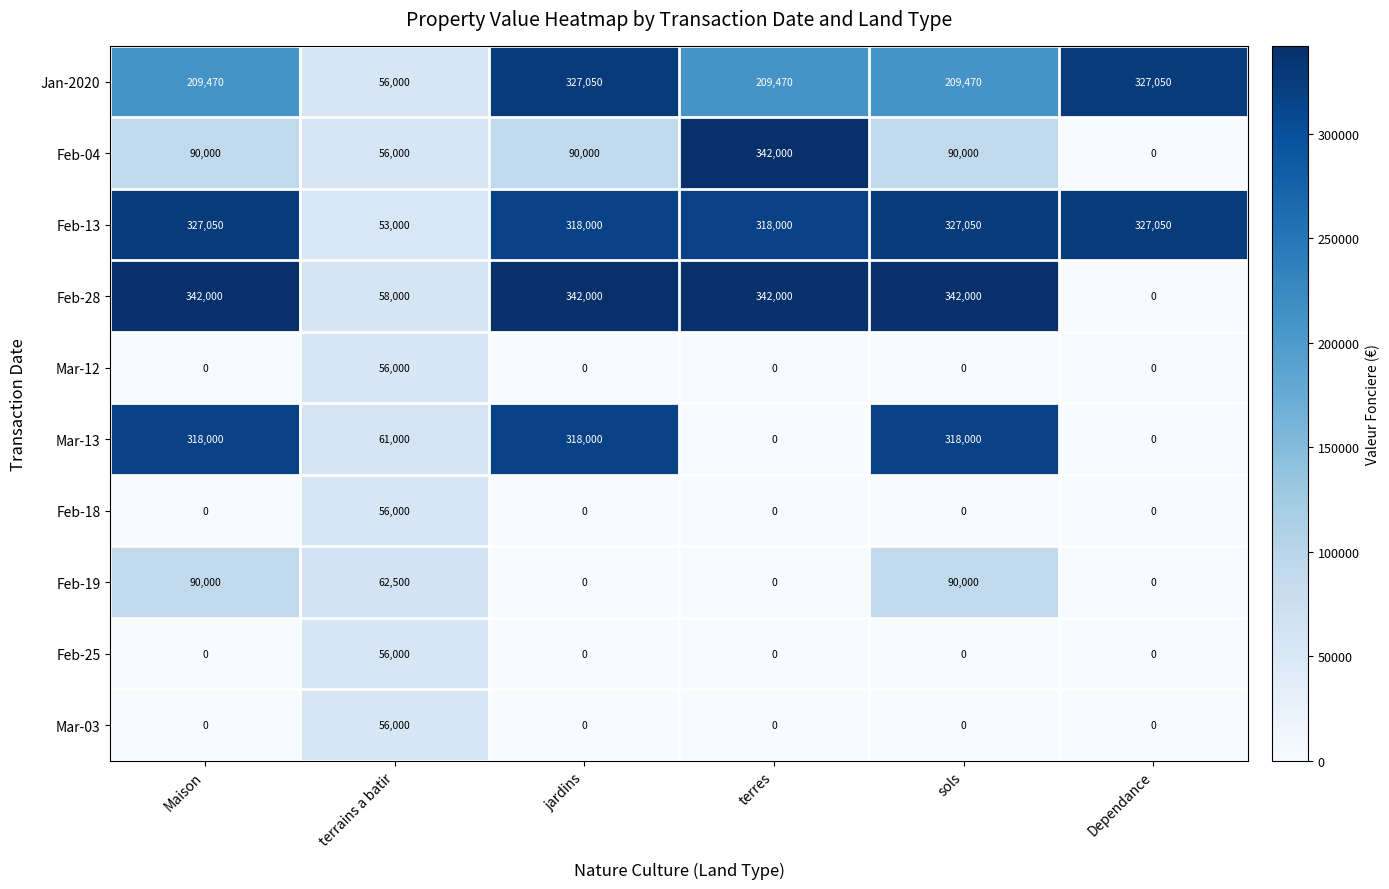

What is the greatest value displayed?

342000